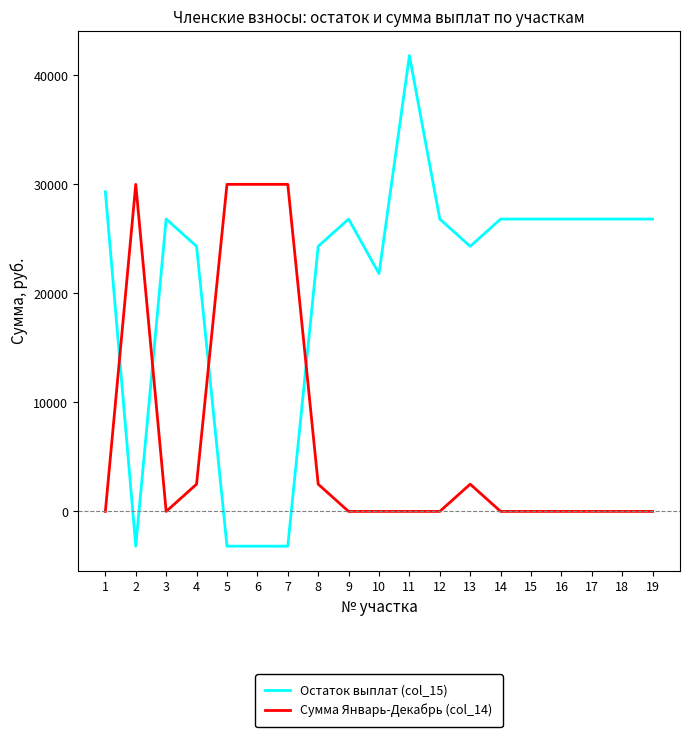

At which category is the sum across all series the highest?

11